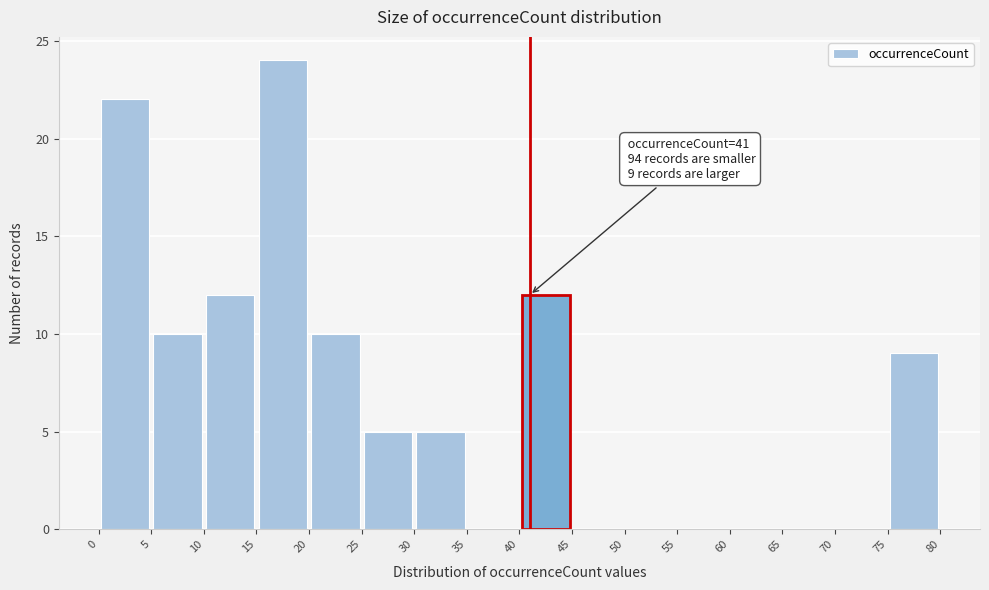

Over which range of the x-axis is the bar tallest?

15 to 20